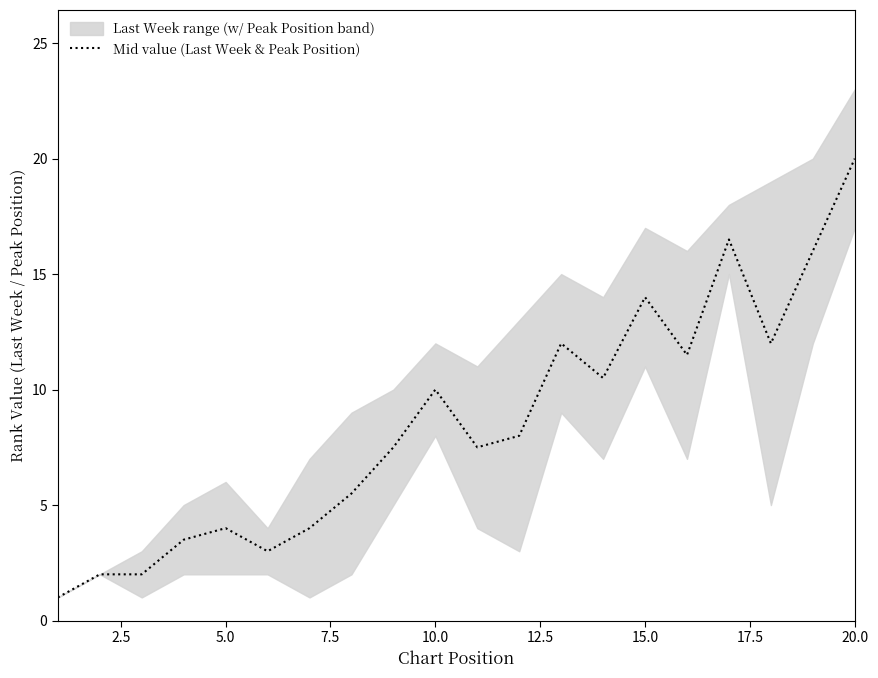

Is it true that Mid value (Last Week & Peak Position) equals 14.0 at 15.0?

True